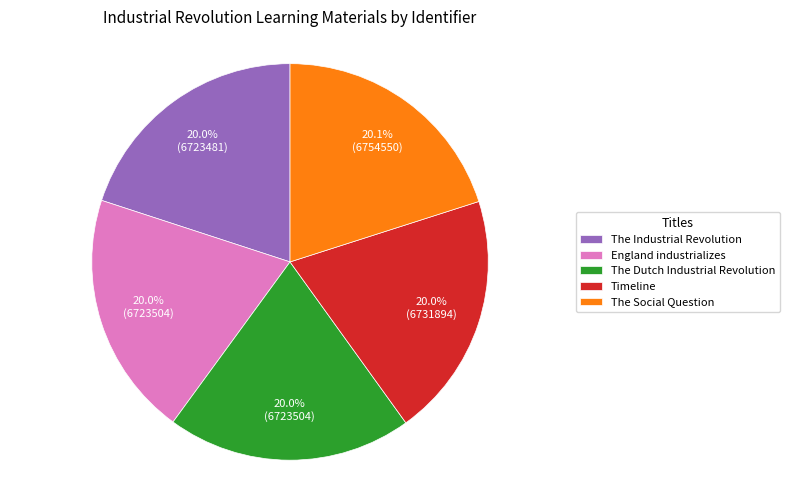

The England industrializes slice represents 25% of the pie. True or false?

False